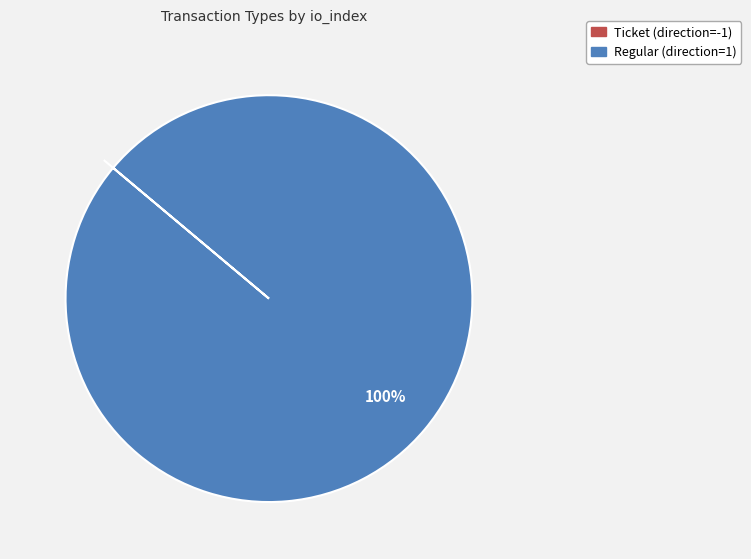

Is there a majority slice in this chart?

Yes